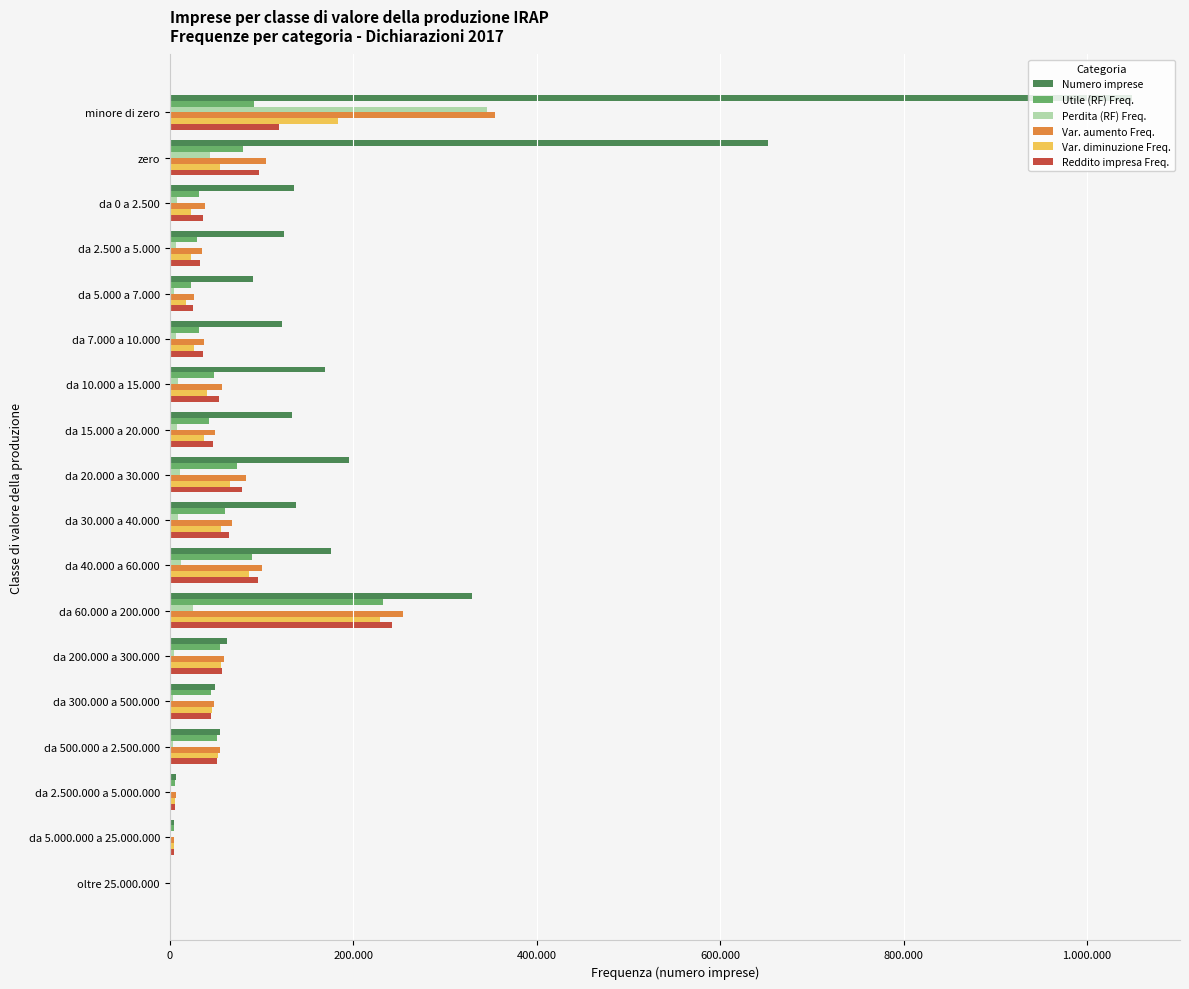

Where is Perdita (RF) Freq. nearest to the value 172912?

zero